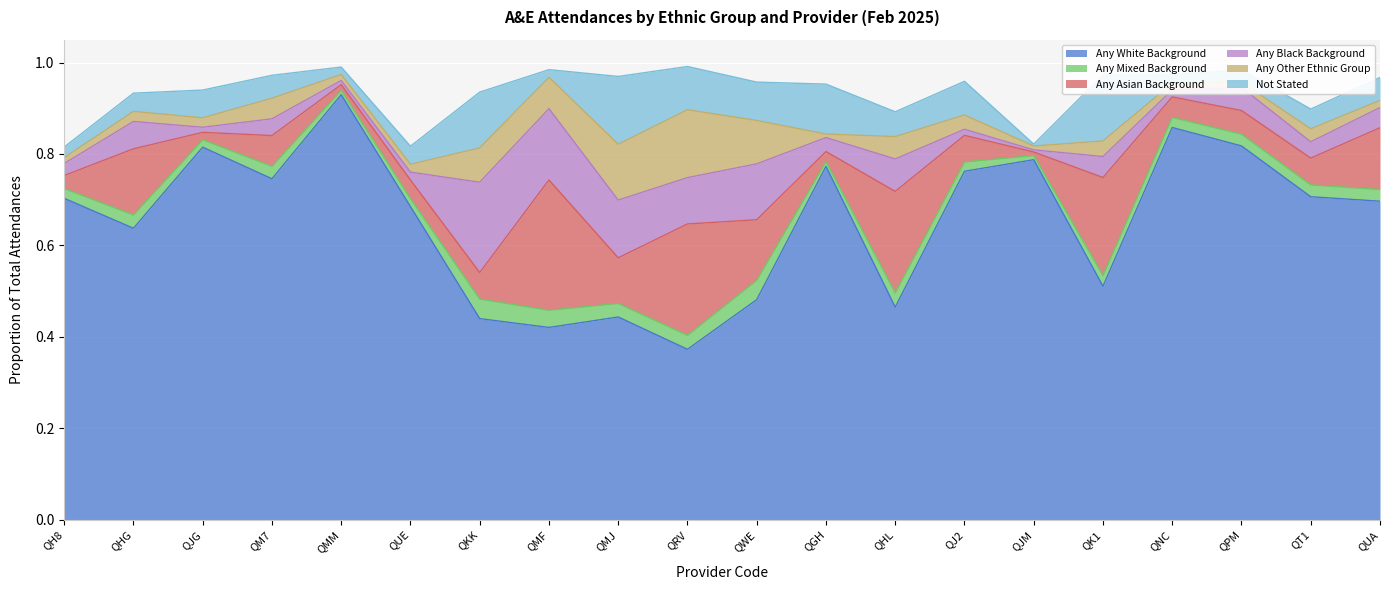

At QM7, list the series in order from smallest to largest.

Any Mixed Background, Any Black Background, Any Other Ethnic Group, Not Stated, Any Asian Background, Any White Background